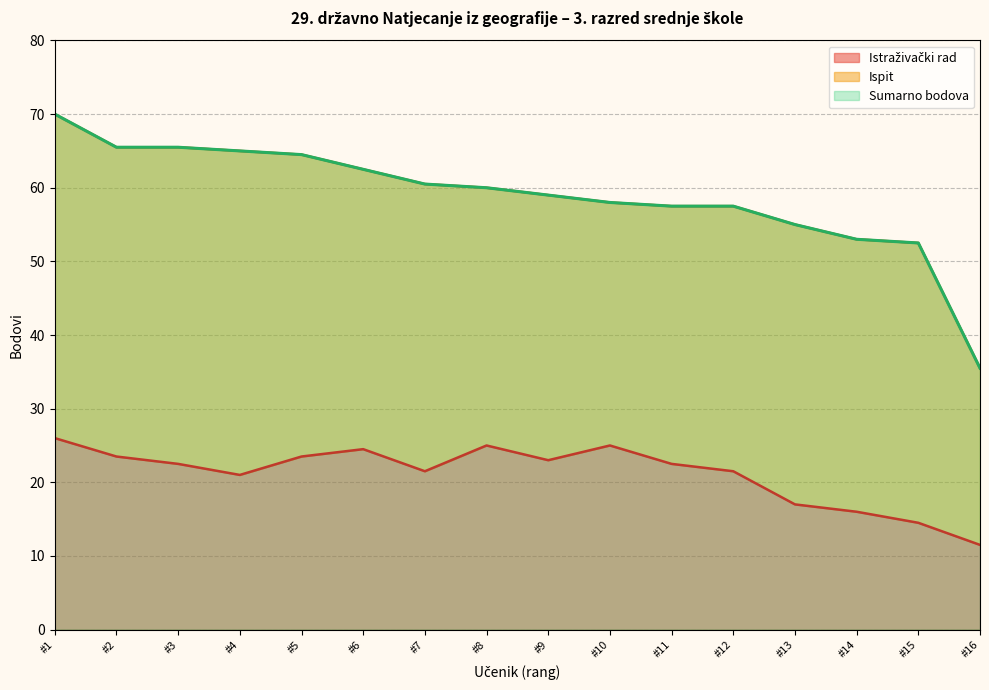

At how many categories does at least one series exceed 68?

1